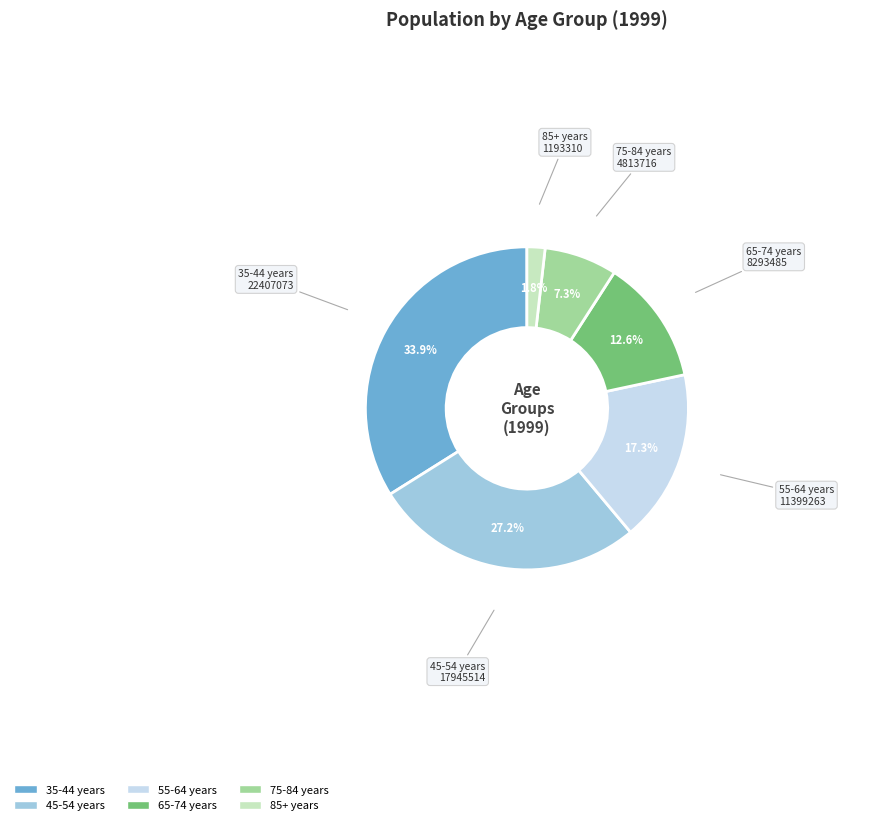

The 75-84 years slice represents 1% of the pie. True or false?

False